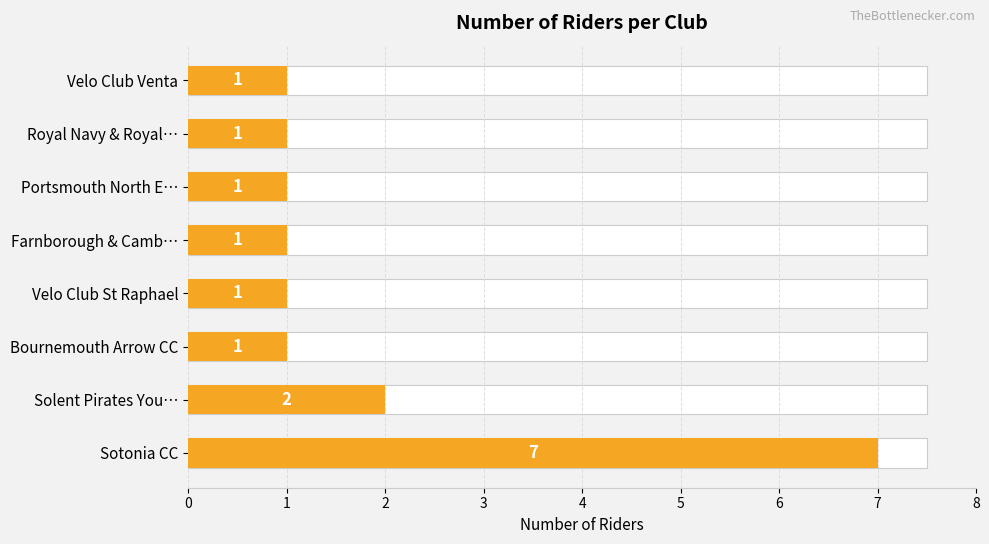

What is the average value?

2